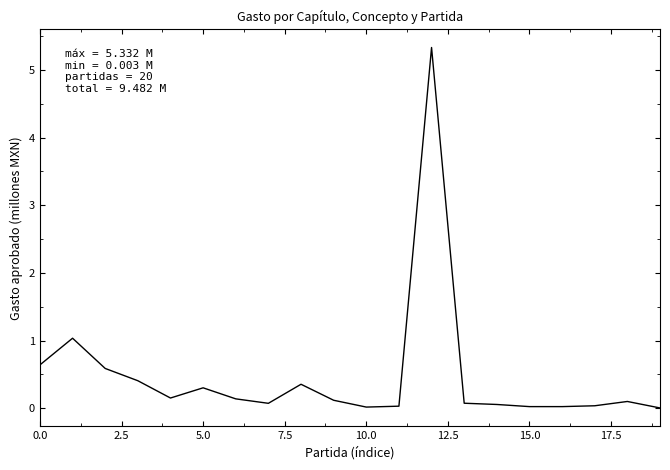

What is the difference between the maximum and minimum values?

5.3